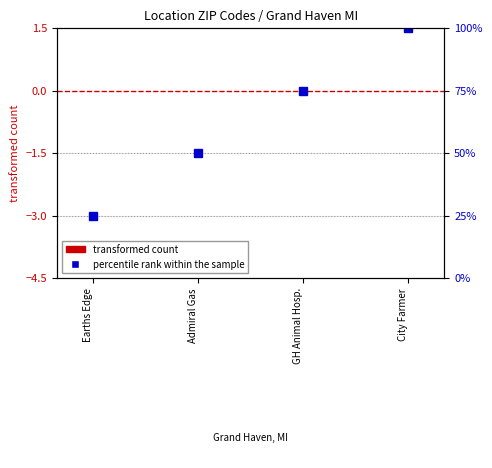

What position from the right is GH Animal Hosp.?

2